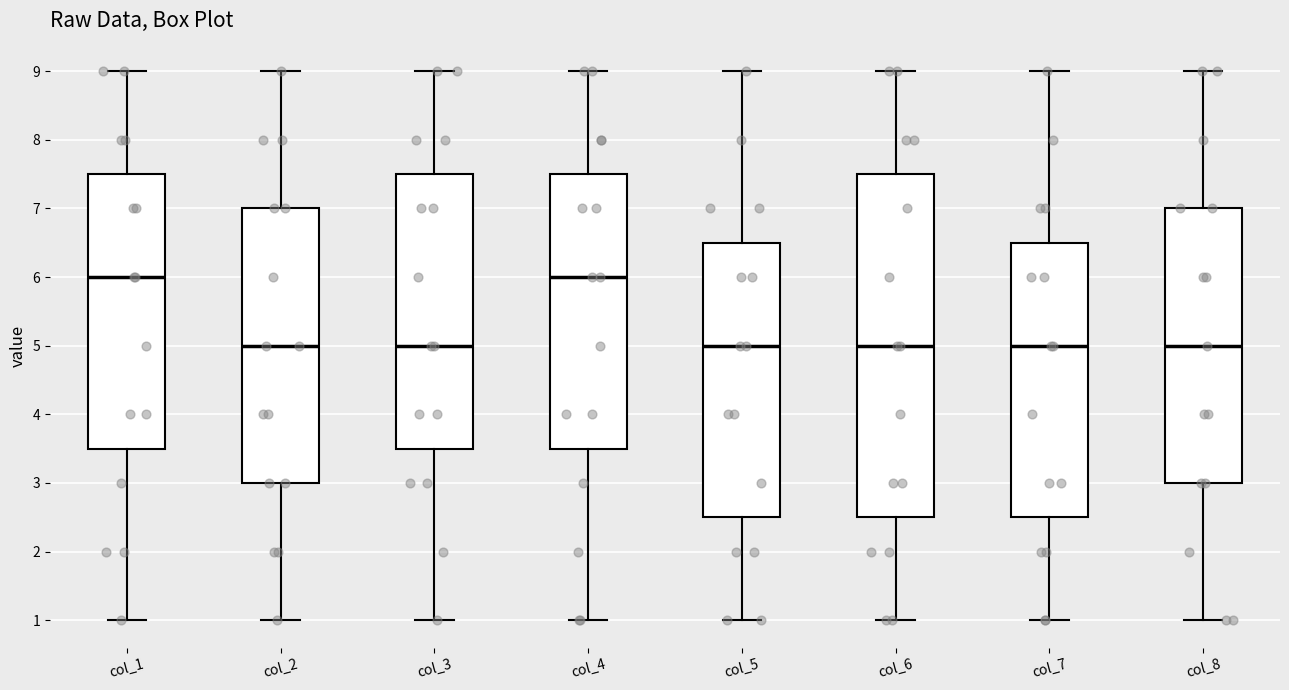

Comparing the boxes themselves (not the whiskers), which one is the tallest?

col_6